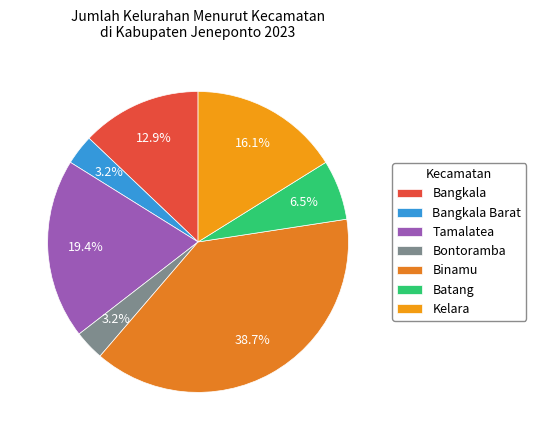

To the nearest percent, what portion does Batang represent?

6%